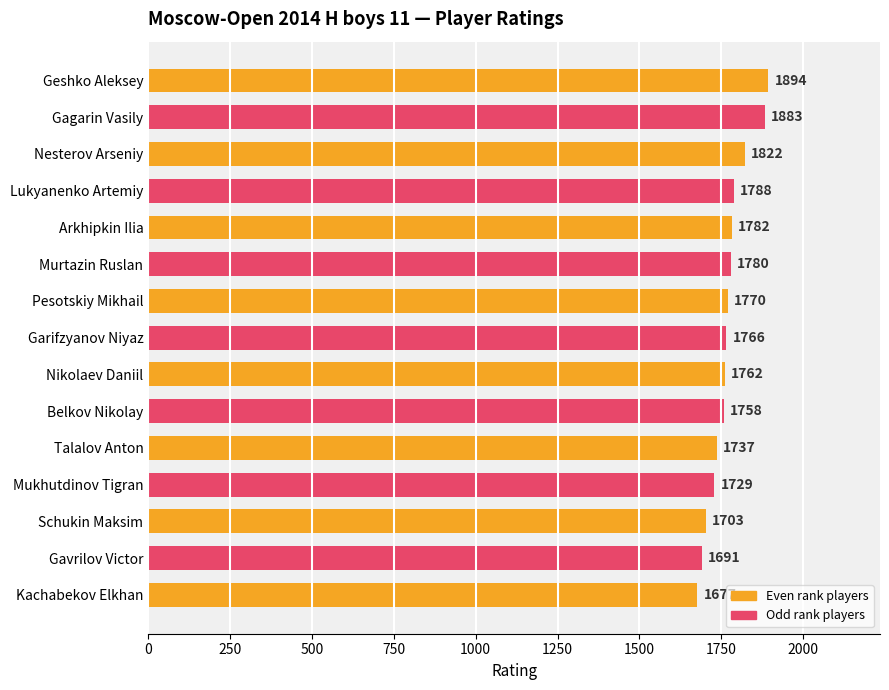

The chart shows a value of 611 at Belkov Nikolay. True or false?

False